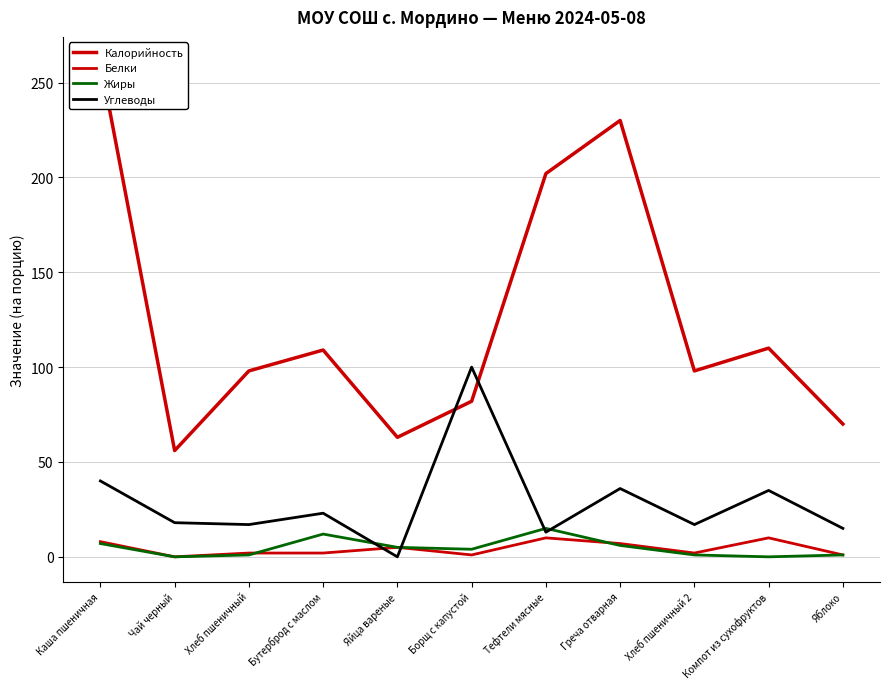

How many lines are shown in the chart?

4